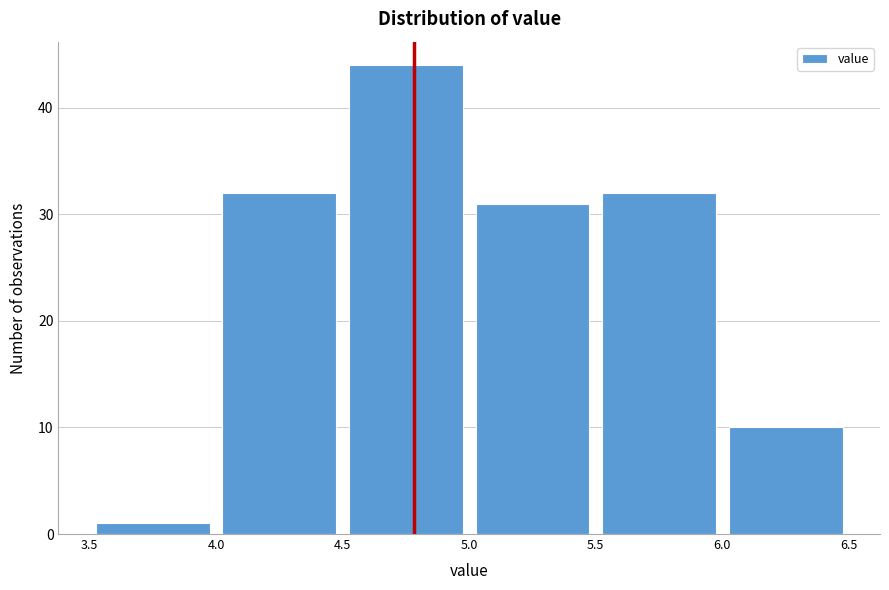

Which range on the x-axis has the tallest bar?

4.5 to 5.0